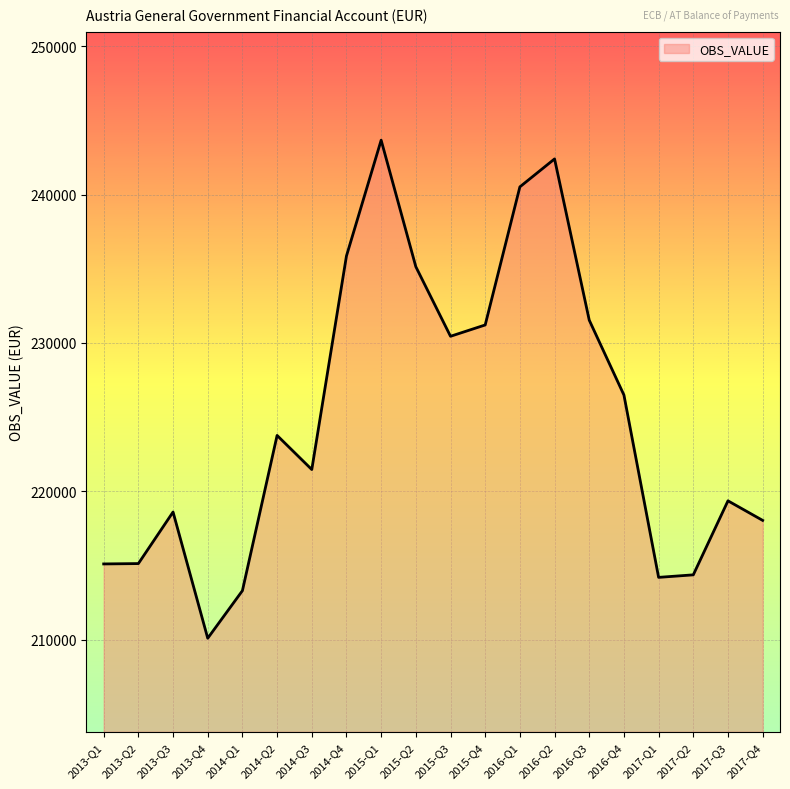

True or false: the data has more than 0 interior local peaks.

True